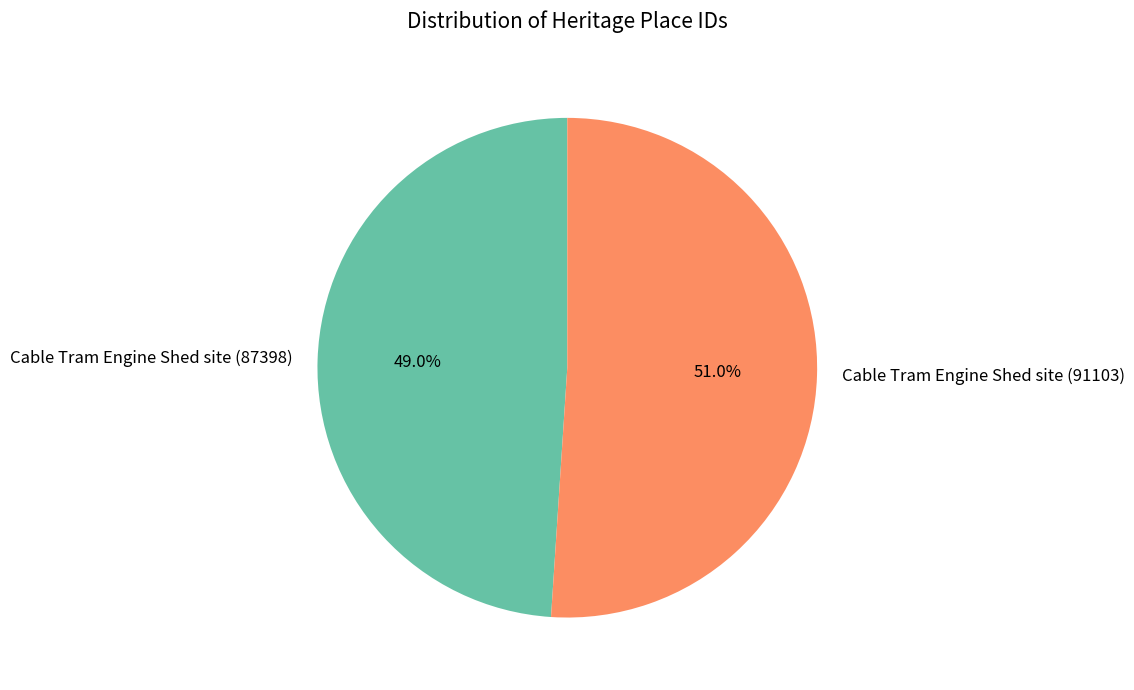

Rank the categories by value from highest to lowest.

Cable Tram Engine Shed site (91103), Cable Tram Engine Shed site (87398)